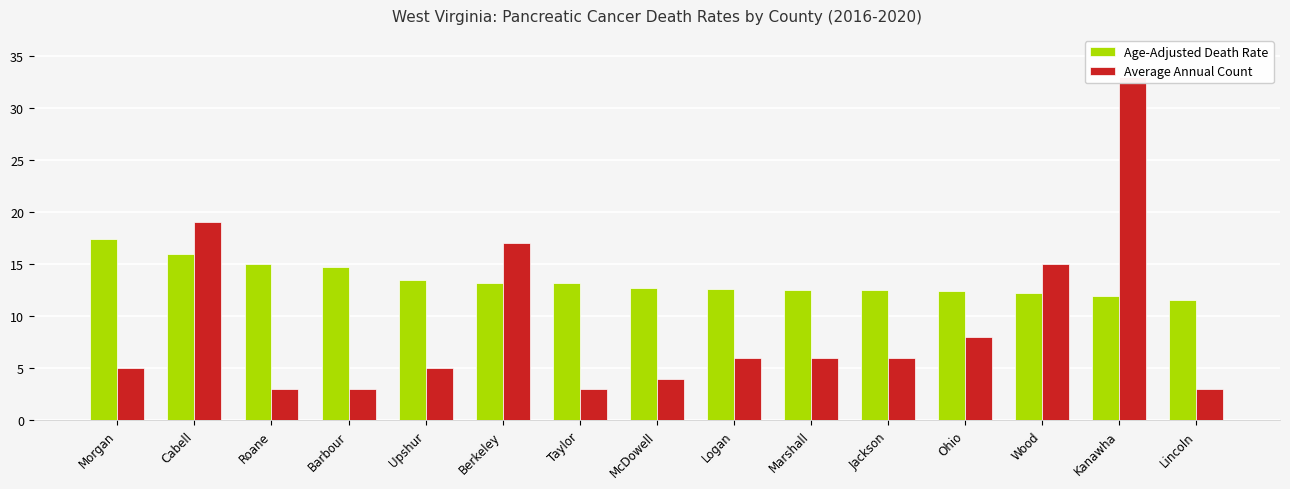

Is it true that Average Annual Count equals 6.0 at Marshall?

True